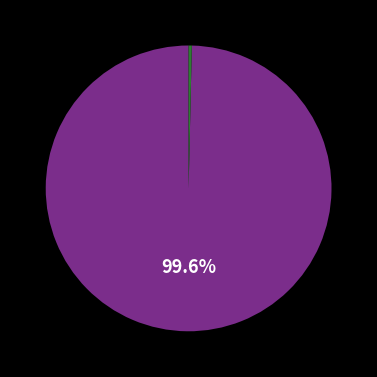

How many segments does this pie chart have?

2